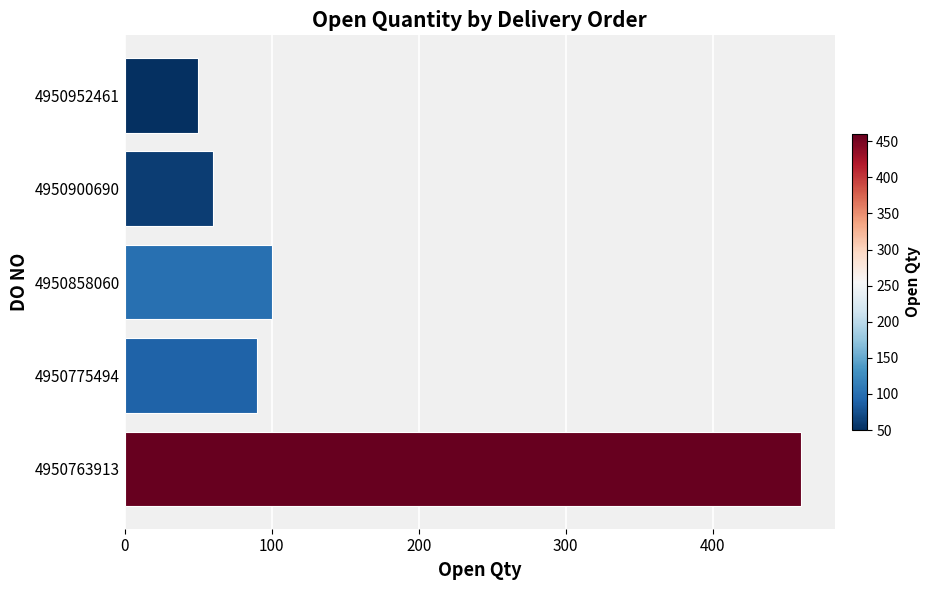

What is the ratio of the value at 4950952461 to the value at 4950858060?

0.5